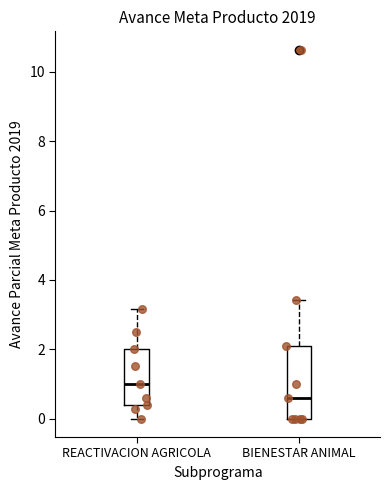

Reading left to right, transcribe this box plot: for each box, give where its median line is, the range the box spans, and where its two whiskers end, as read against the y-axis. The values are not printed on the chart, so give them approximately, as read against the axis.

REACTIVACION AGRICOLA: median 1.0, box 0.4 to 2.0, whiskers 0.0 to 3.2
BIENESTAR ANIMAL: median 0.6, box 0.0 to 2.2, whiskers 0.0 to 3.4